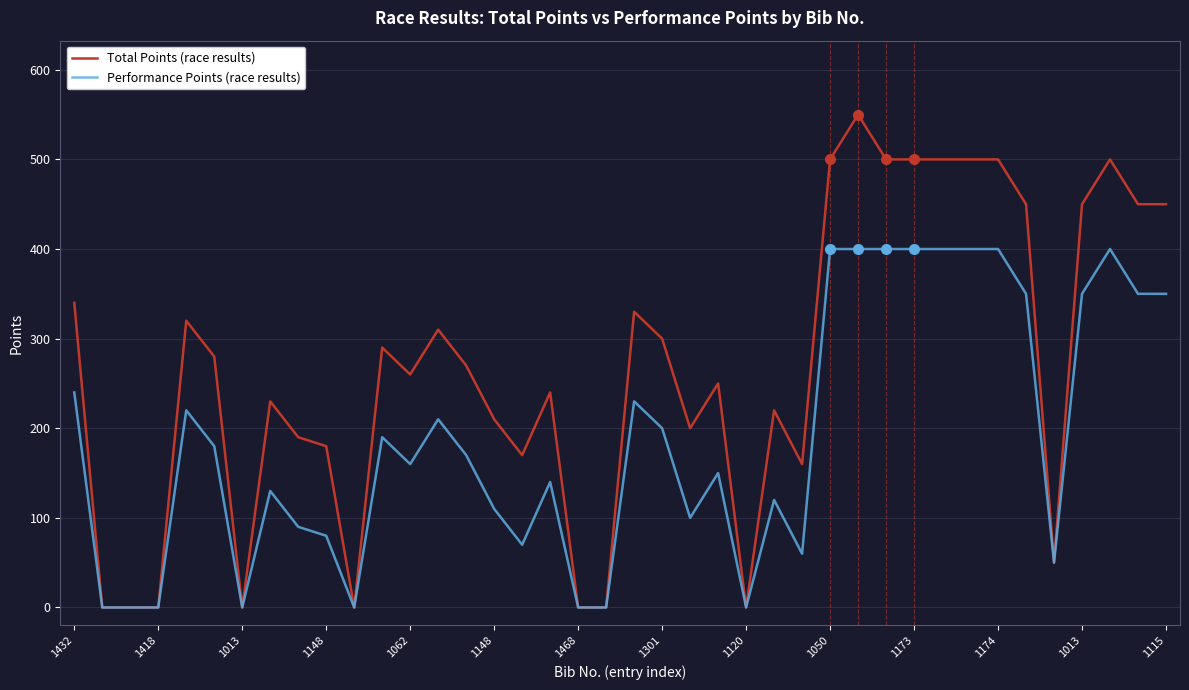

What is the maximum value shown in the chart?

550